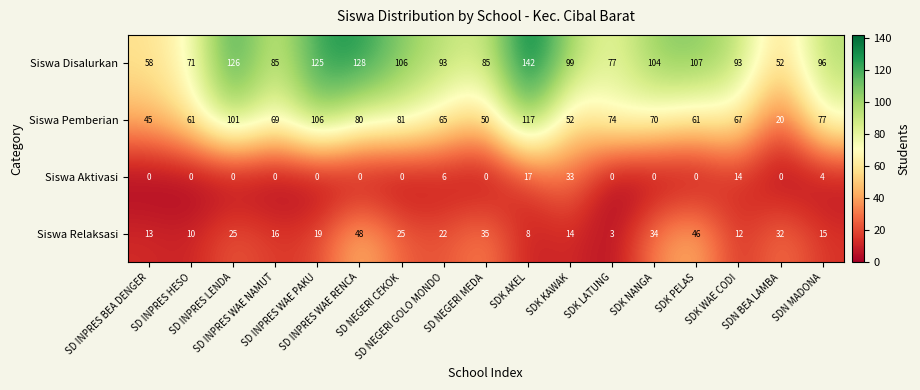

What is the maximum value shown in the chart?

142